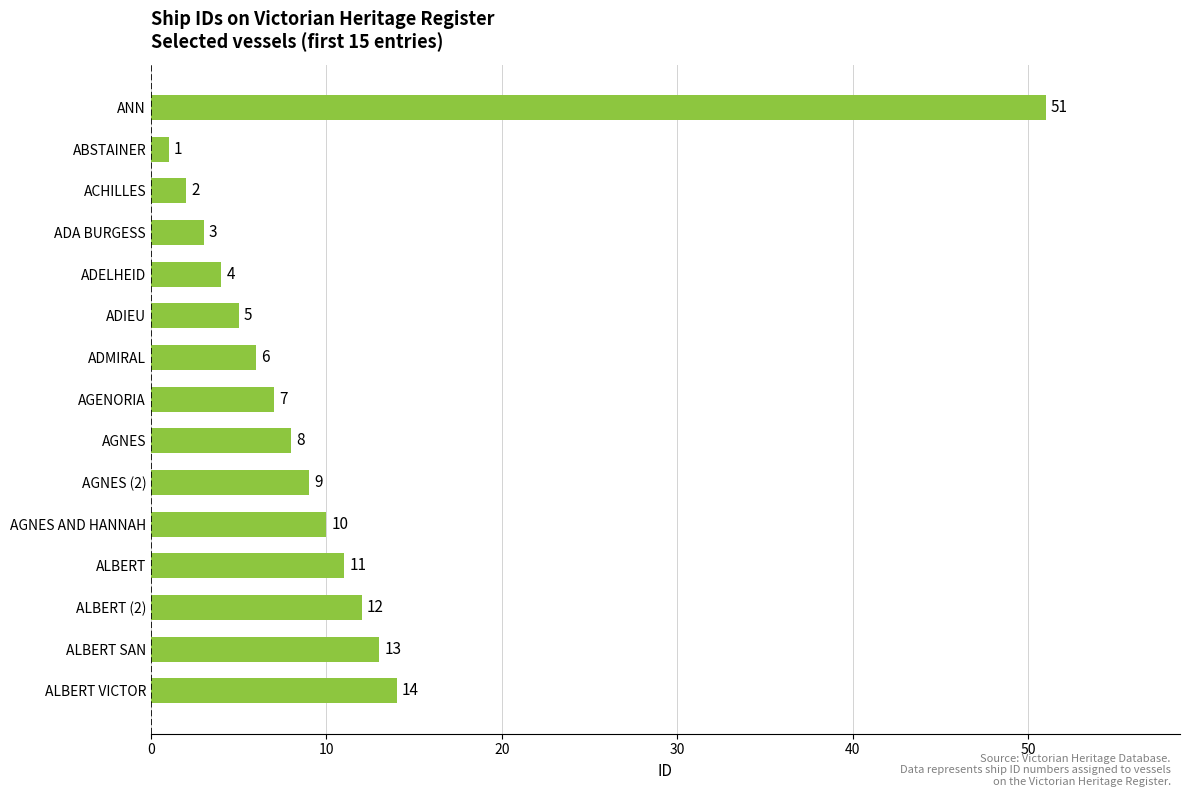

Are the bars grouped side by side (vs. stacked)?

No